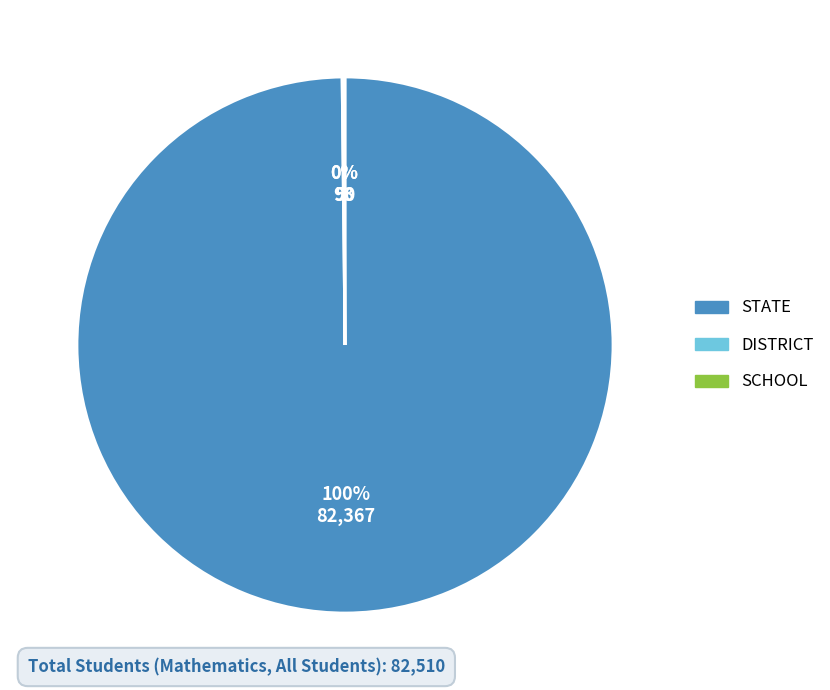

Is there any slice that represents more than half of the pie?

Yes